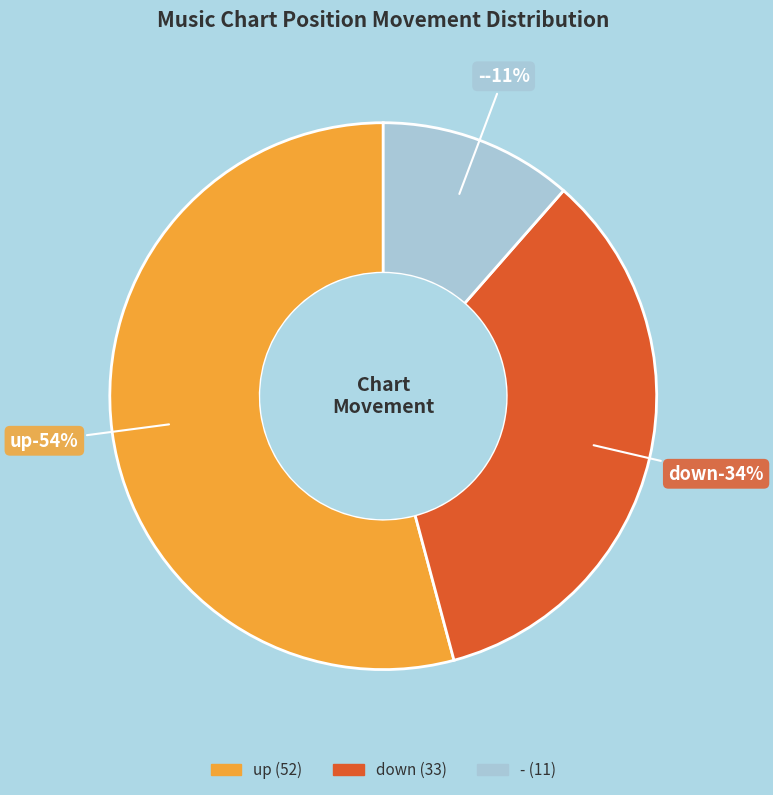

What percentage is the up slice, to the nearest percent?

54%